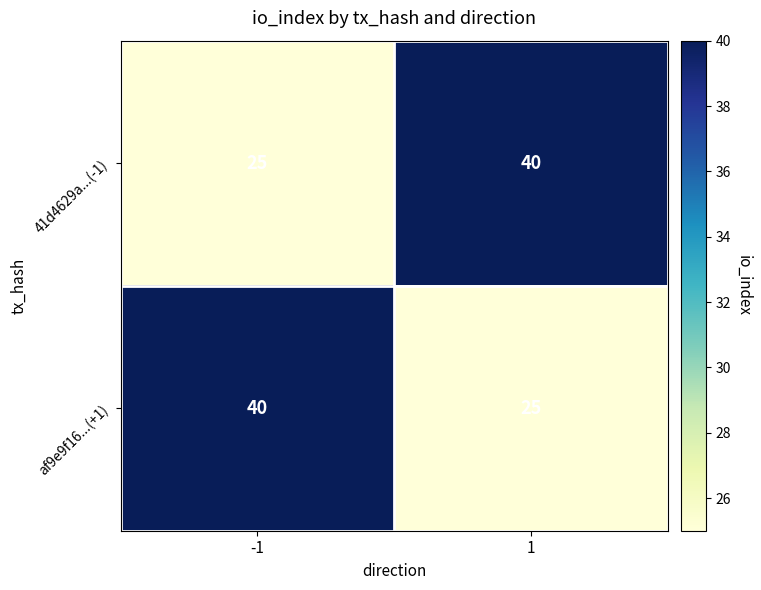

At -1, list the series in order from largest to smallest.

af9e9f16...(+1), 41d4629a...(-1)